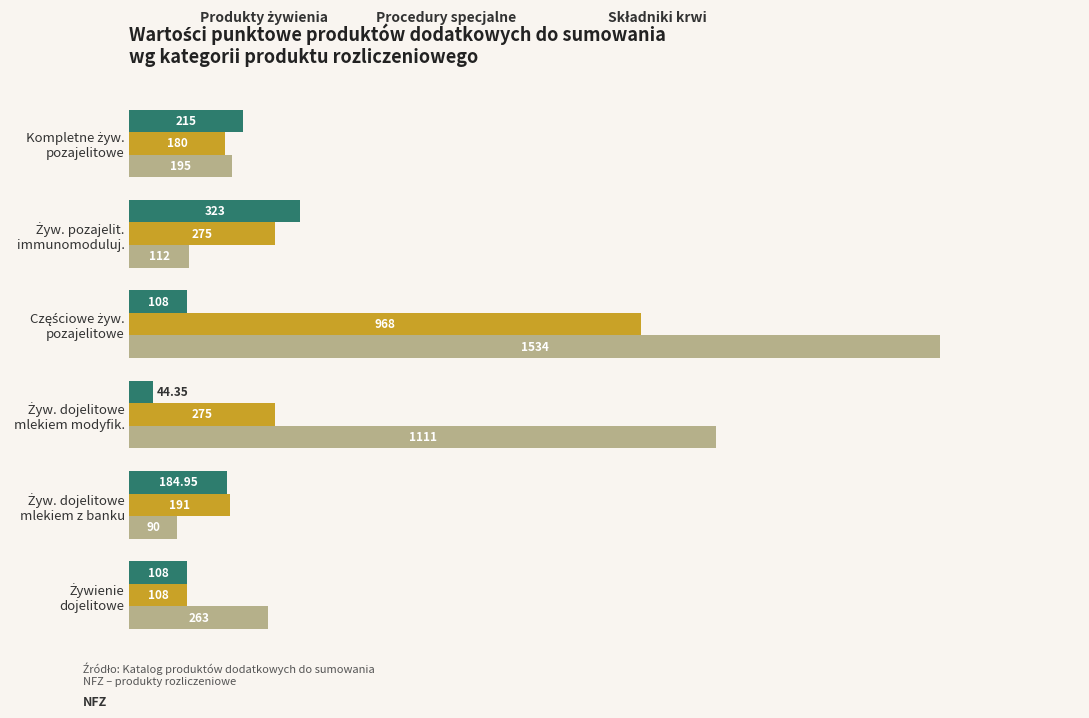

Count the number of data series in this chart.

3